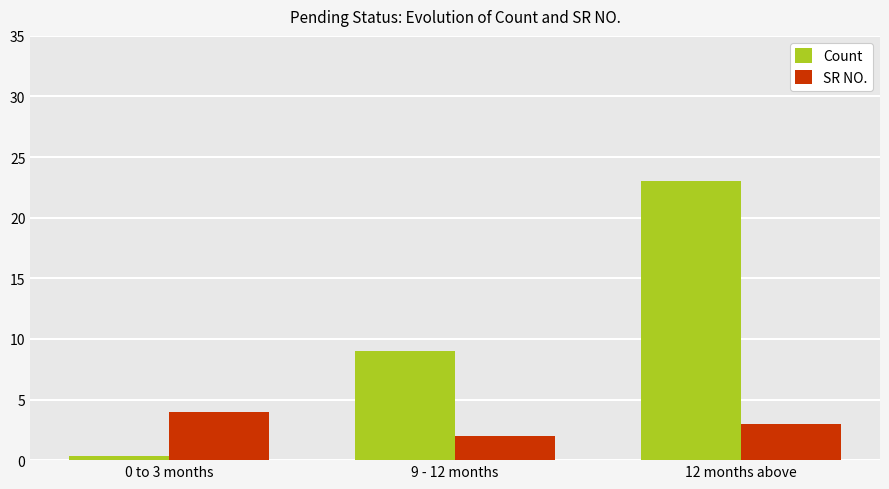

The SR NO. series shows 0.9 at 9 - 12 months. True or false?

False